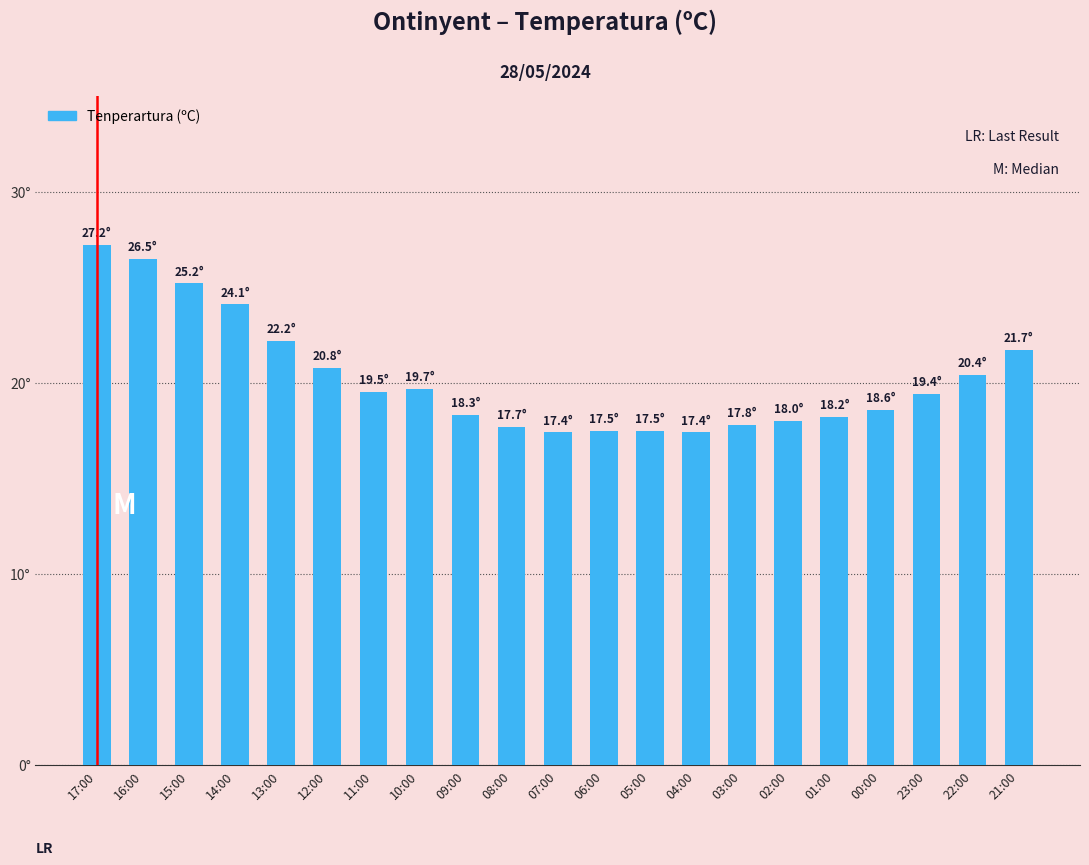

Are the bars horizontal?

No